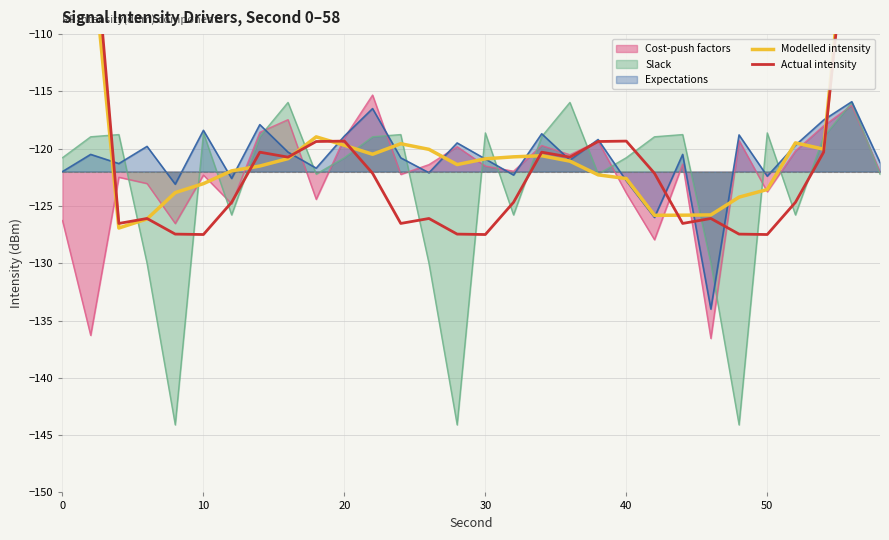

At how many categories does at least one series exceed -100?

4